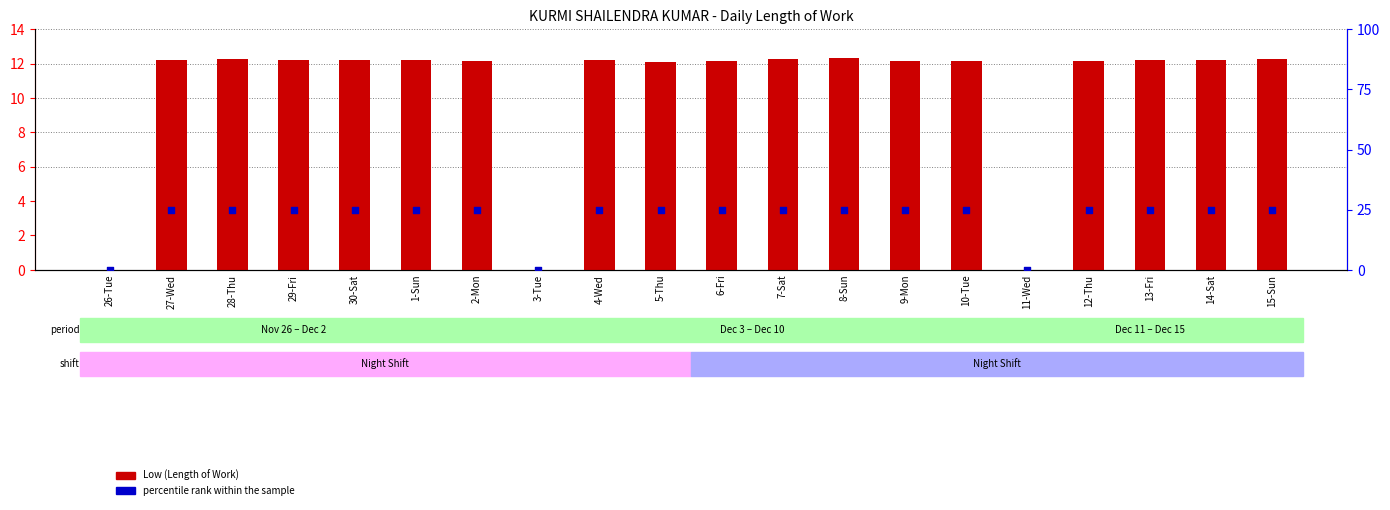

Is the value of Low (Length of Work) at 10-Tue greater than the value of percentile rank within the sample at 1-Sun?

No